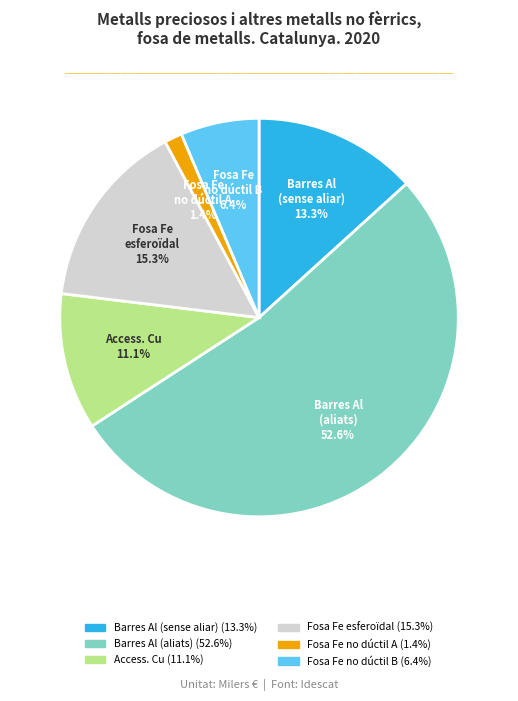

Does any single category account for the majority?

Yes